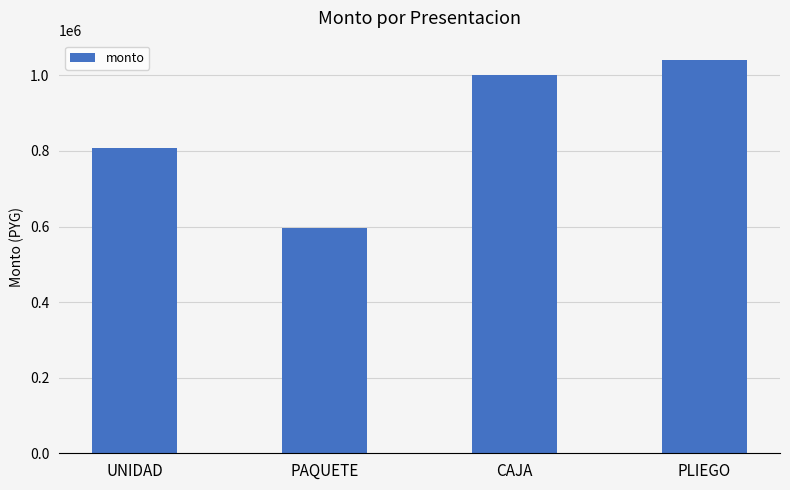

What is the value of the 1st bar from the left?

808333